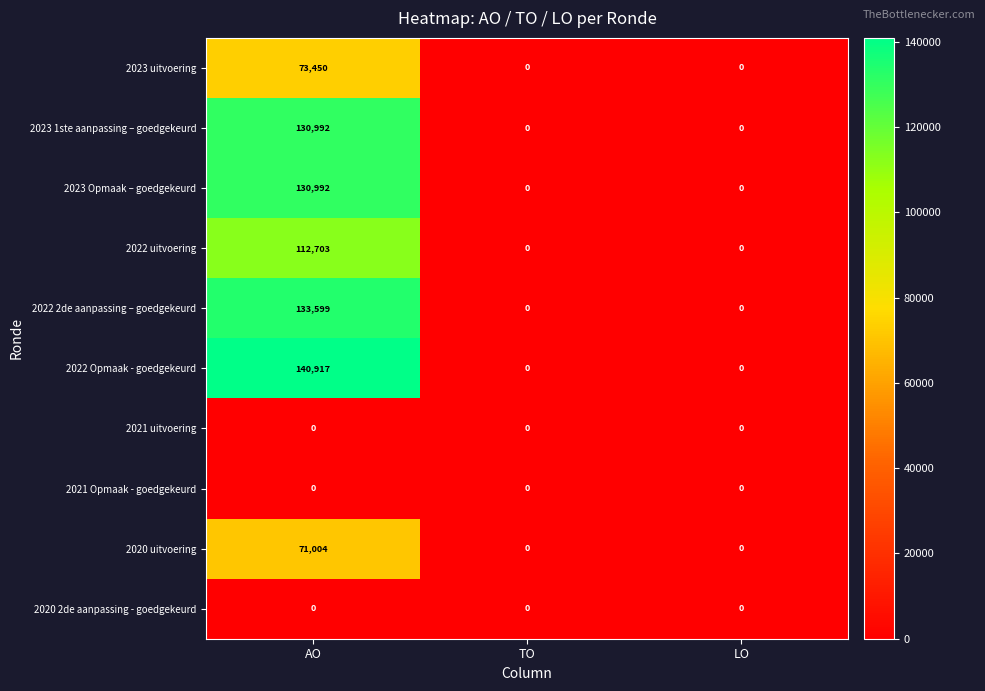

What is the maximum value shown in the chart?

140917